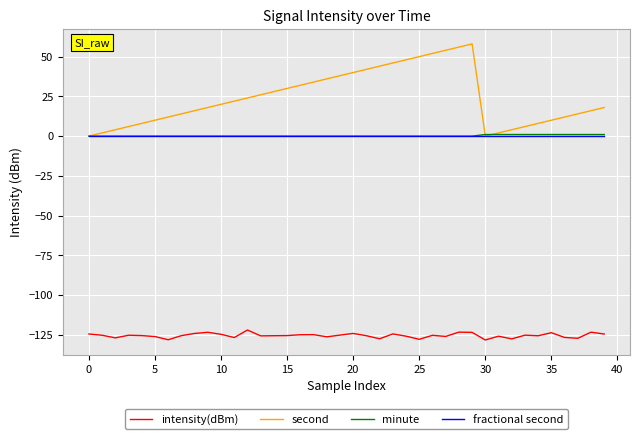

Which series has the largest total across all categories?

second